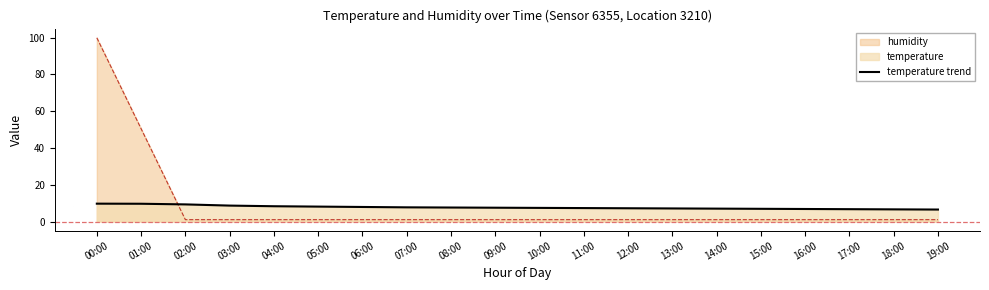

The value at 03:00 is 13.5. True or false?

False